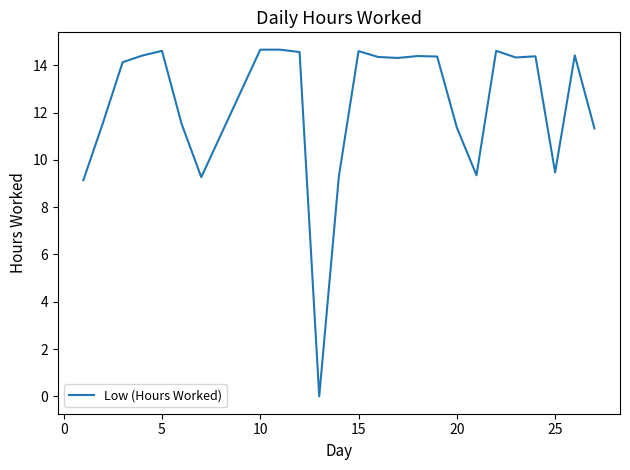

What is the greatest value displayed?

14.7